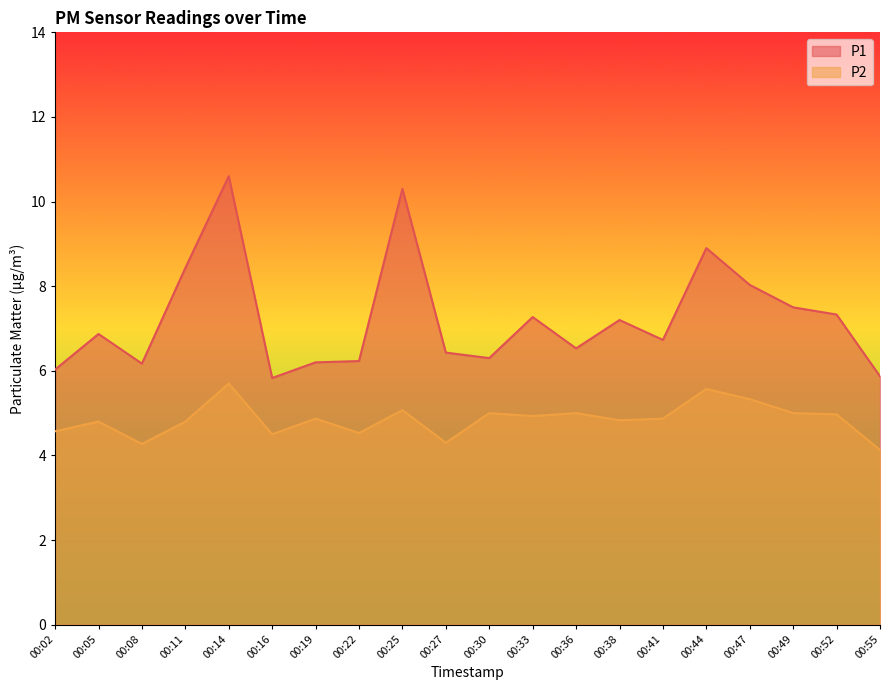

Does the chart have visible grid lines?

No